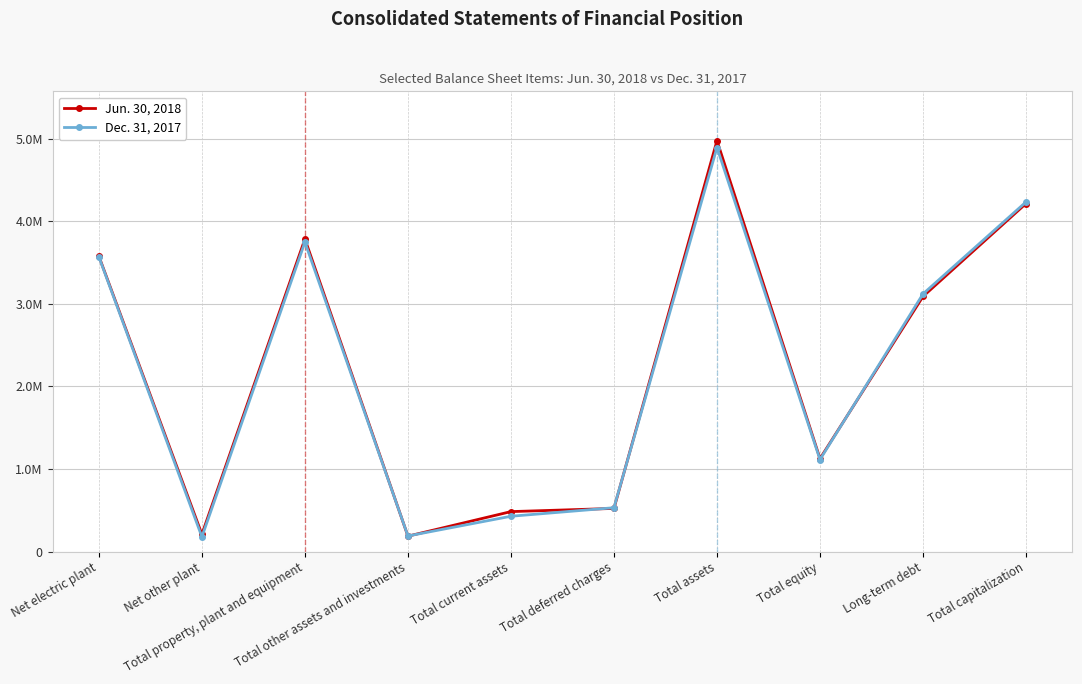

What is the label of the 5th point from the left?

Total current assets